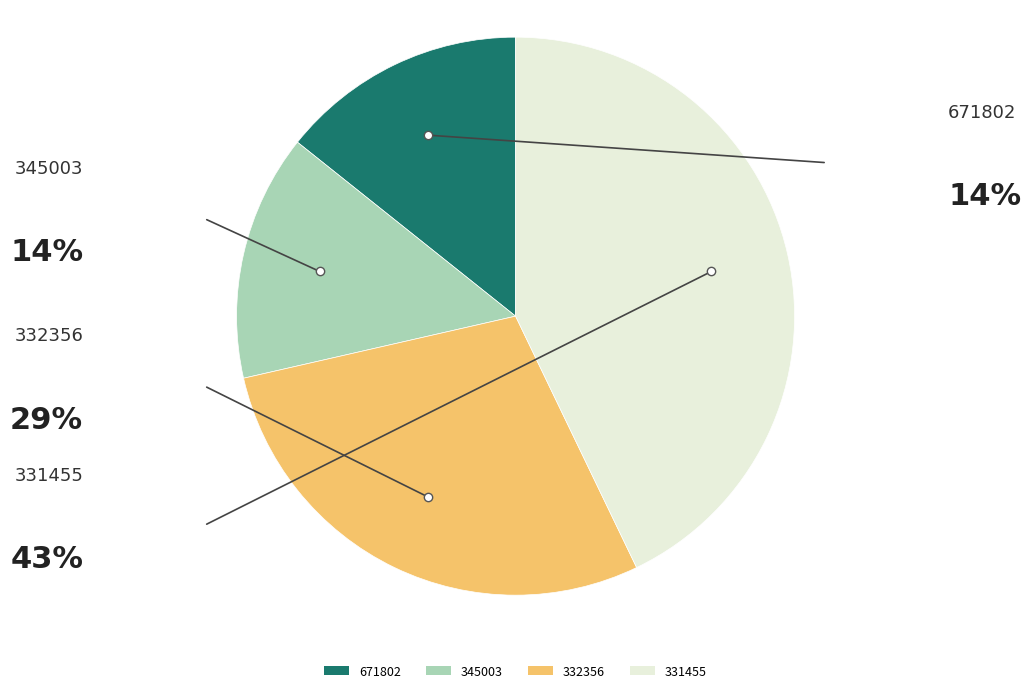

The 671802 slice represents 14% of the pie. True or false?

True